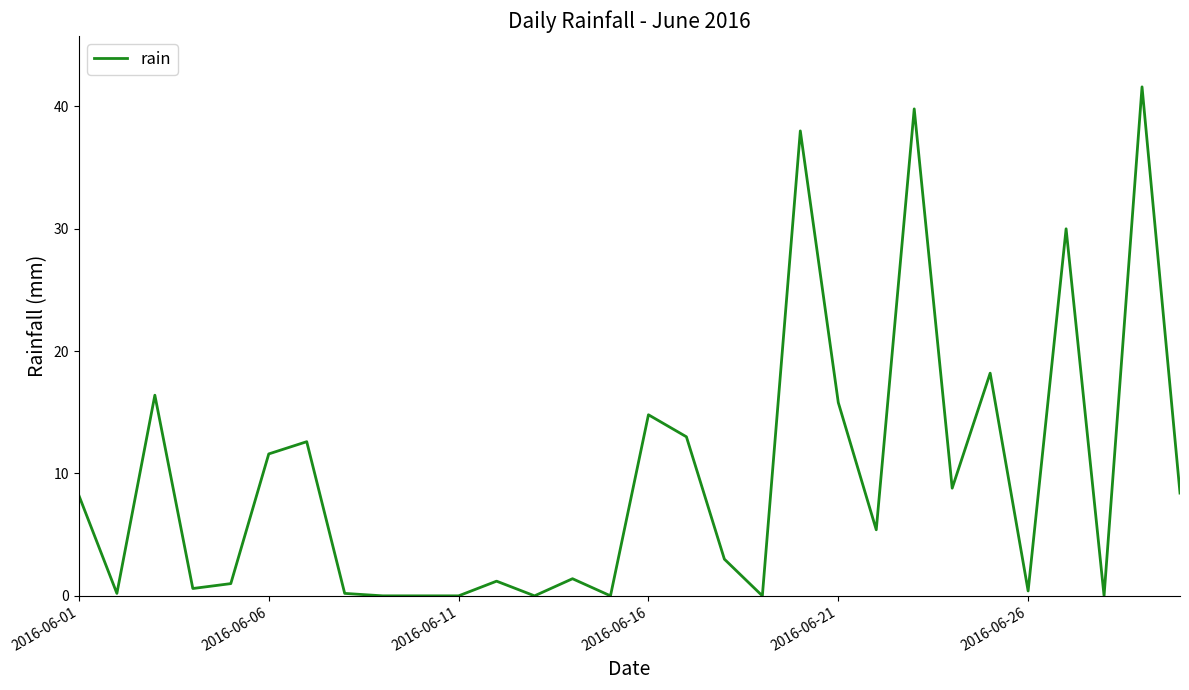

What is the maximum value shown in the chart?

41.6